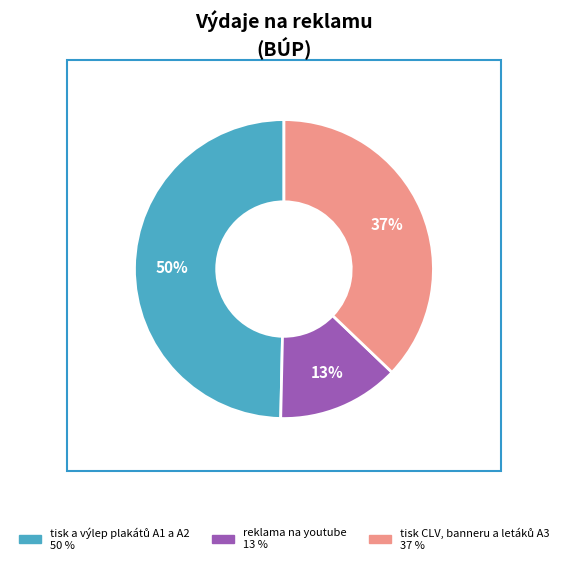

To the nearest percent, what is the average slice percentage?

33%